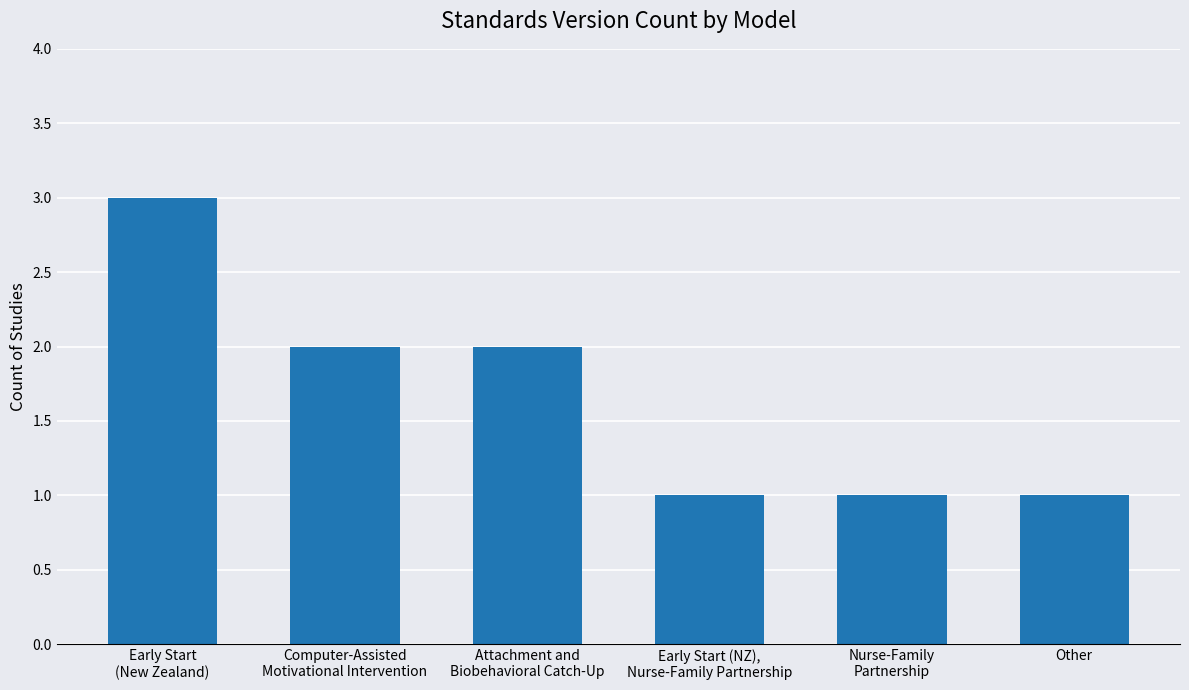

Which label corresponds to the largest value in the chart?

Early Start
(New Zealand)